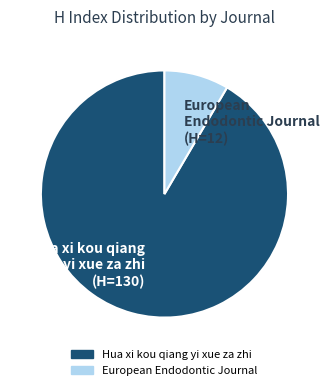

Which category has the biggest portion of the pie?

Hua xi kou qiang yi xue za zhi